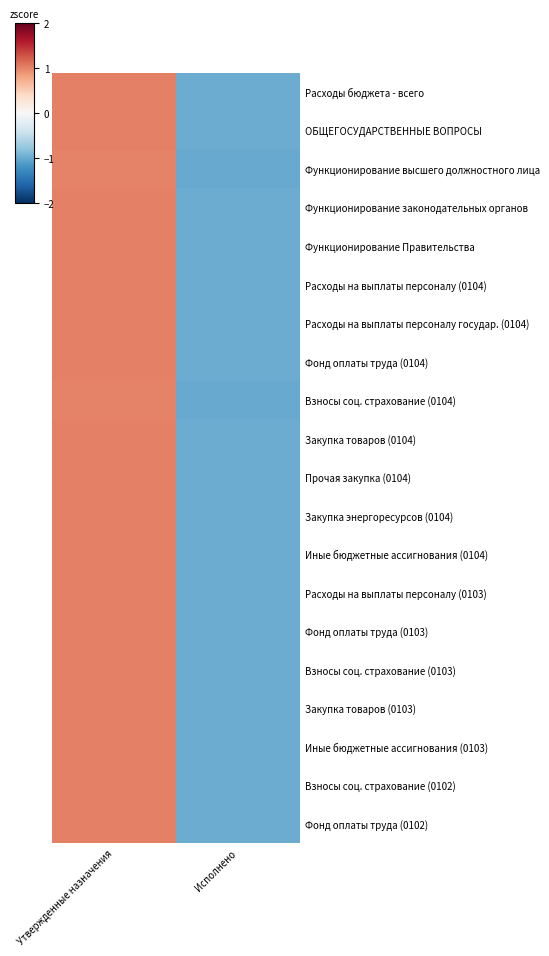

Reading left to right, list all the values displayed in this chart.

Расходы бюджета - всего: Утвержденные назначения=1.0	Исполнено=-1.0
ОБЩЕГОСУДАРСТВЕННЫЕ ВОПРОСЫ: Утвержденные назначения=1.0	Исполнено=-1.0
Функционирование высшего должностного лица: Утвержденные назначения=1.0	Исполнено=-1.0
Функционирование законодательных органов: Утвержденные назначения=1.0	Исполнено=-1.0
Функционирование Правительства: Утвержденные назначения=1.0	Исполнено=-1.0
Расходы на выплаты персоналу (0104): Утвержденные назначения=1.0	Исполнено=-1.0
Расходы на выплаты персоналу государ. (0104): Утвержденные назначения=1.0	Исполнено=-1.0
Фонд оплаты труда (0104): Утвержденные назначения=1.0	Исполнено=-1.0
Взносы соц. страхование (0104): Утвержденные назначения=1.0	Исполнено=-1.0
Закупка товаров (0104): Утвержденные назначения=1.0	Исполнено=-1.0
Прочая закупка (0104): Утвержденные назначения=1.0	Исполнено=-1.0
Закупка энергоресурсов (0104): Утвержденные назначения=1.0	Исполнено=-1.0
Иные бюджетные ассигнования (0104): Утвержденные назначения=1.0	Исполнено=-1.0
Расходы на выплаты персоналу (0103): Утвержденные назначения=1.0	Исполнено=-1.0
Фонд оплаты труда (0103): Утвержденные назначения=1.0	Исполнено=-1.0
Взносы соц. страхование (0103): Утвержденные назначения=1.0	Исполнено=-1.0
Закупка товаров (0103): Утвержденные назначения=1.0	Исполнено=-1.0
Иные бюджетные ассигнования (0103): Утвержденные назначения=1.0	Исполнено=-1.0
Взносы соц. страхование (0102): Утвержденные назначения=1.0	Исполнено=-1.0
Фонд оплаты труда (0102): Утвержденные назначения=1.0	Исполнено=-1.0